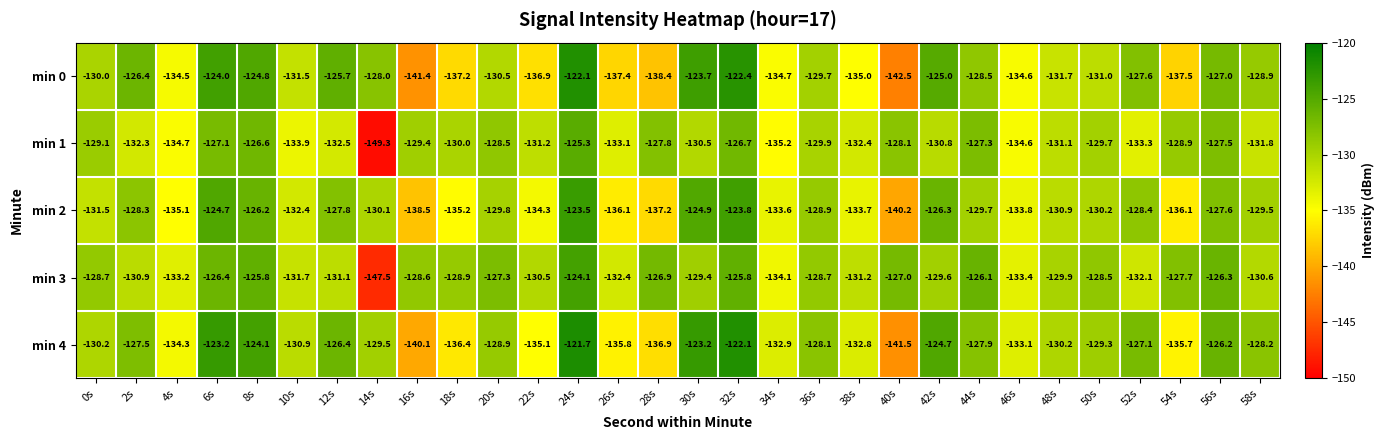

What value does the min 0 series have at 16s?

-141.4